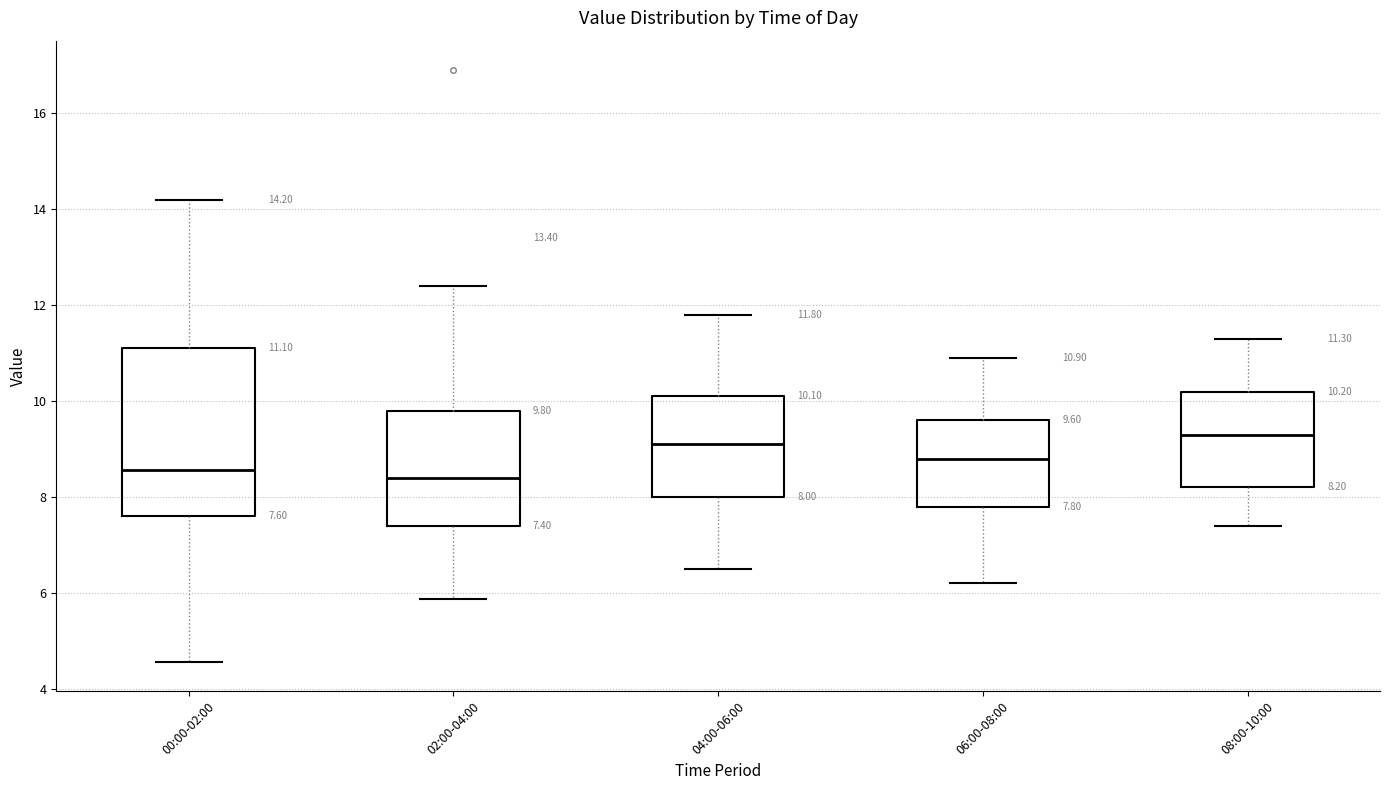

Which box is the tallest, from its lower edge to its upper edge?

00:00-02:00